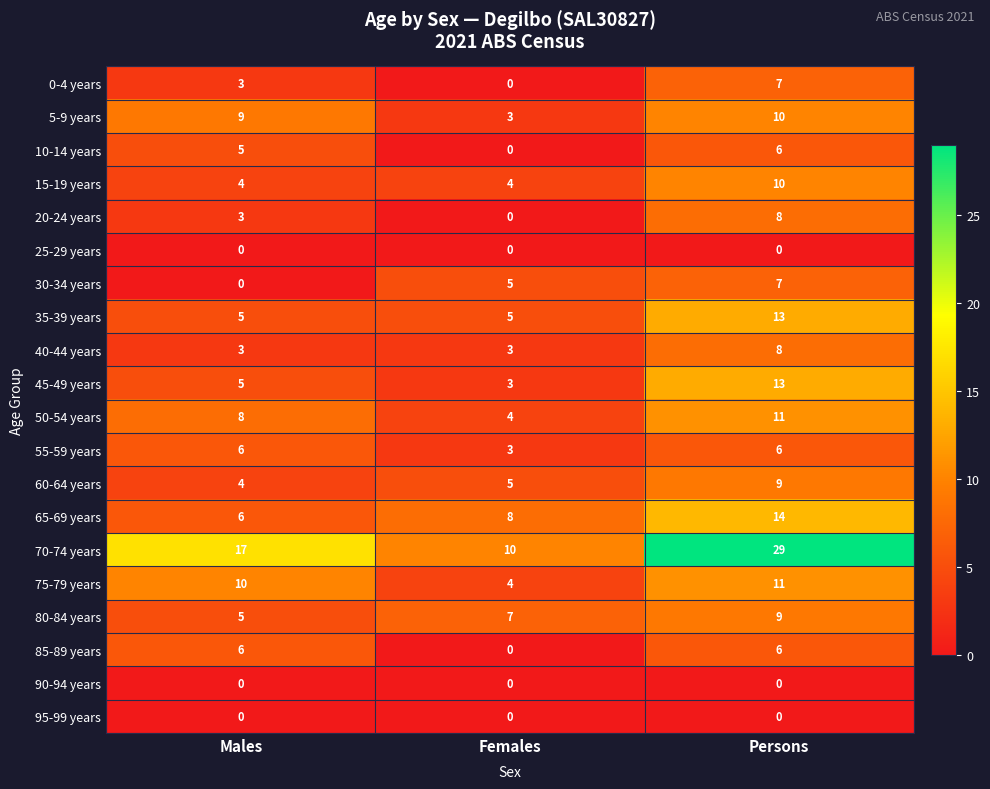

Count the number of data series in this chart.

20